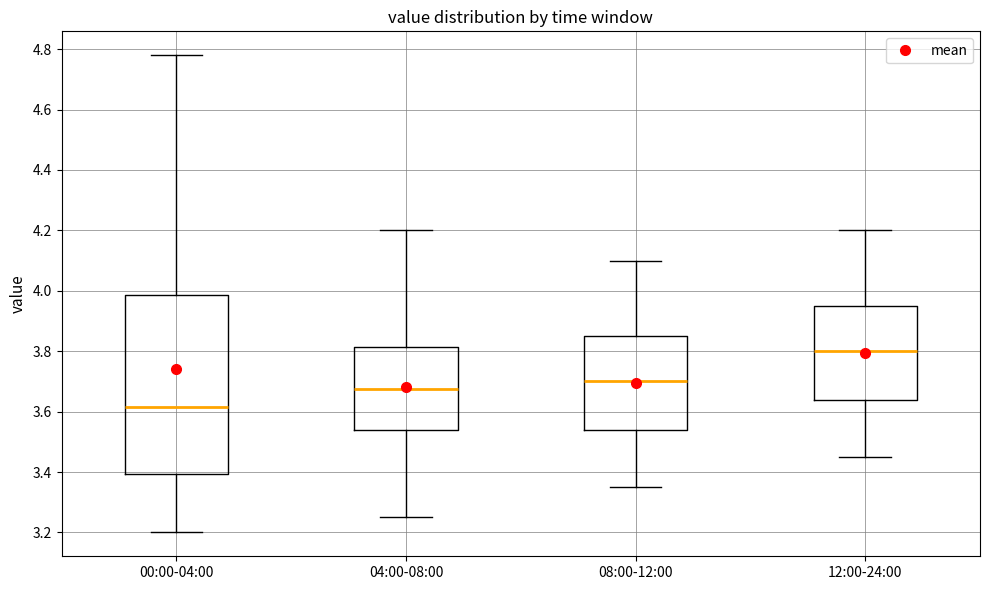

Reading left to right, transcribe this box plot: for each box, give where its median line is, the range the box spans, and where its two whiskers end, as read against the y-axis. The values are not printed on the chart, so give them approximately, as read against the axis.

00:00-04:00: median 3.62, box 3.40 to 3.98, whiskers 3.20 to 4.78
04:00-08:00: median 3.68, box 3.54 to 3.82, whiskers 3.26 to 4.20
08:00-12:00: median 3.70, box 3.54 to 3.86, whiskers 3.36 to 4.10
12:00-24:00: median 3.80, box 3.64 to 3.96, whiskers 3.46 to 4.20